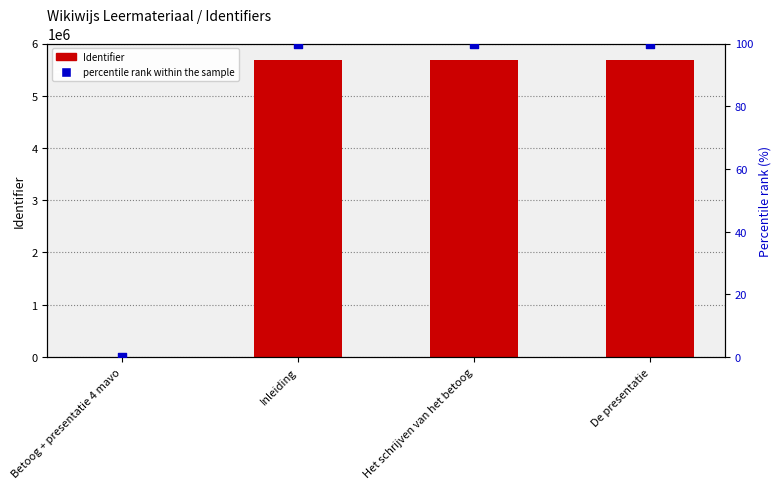

Which series contains the highest Y value?

Identifier